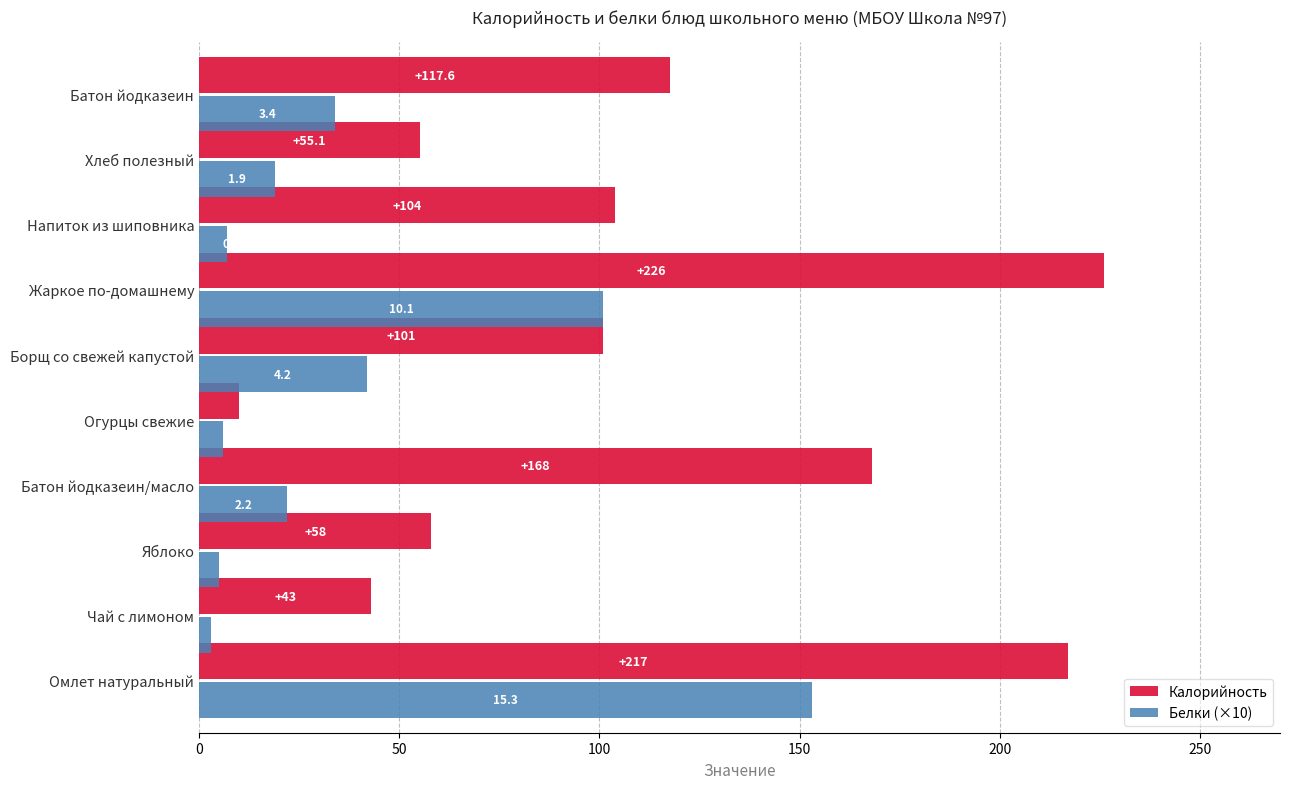

List the series in order of their peak value, highest first.

Калорийность, Белки (×10)